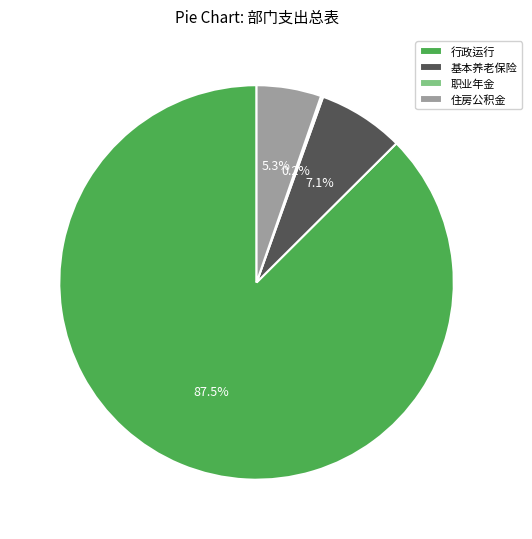

What is the largest slice in the pie chart?

行政运行